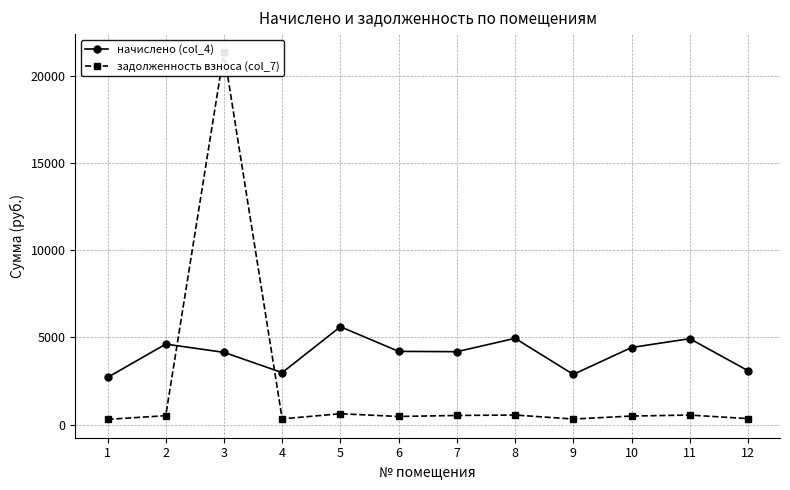

Which has a higher value, 12 or 1?

12